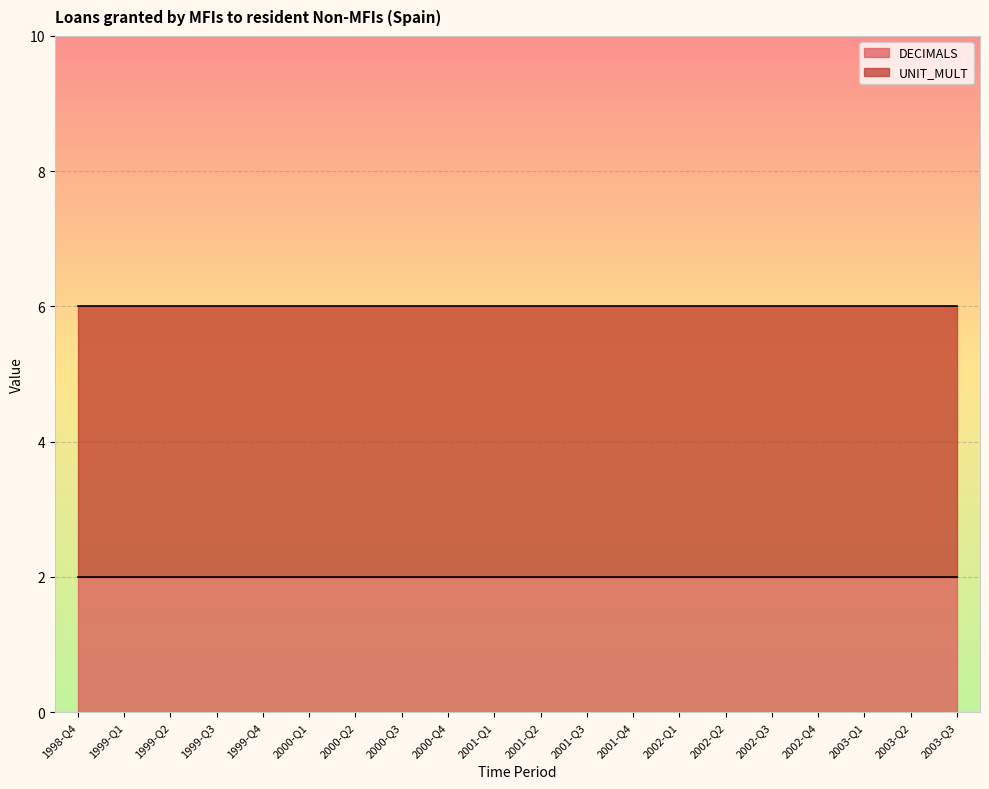

The DECIMALS series shows 2 at 2003-Q3. True or false?

True